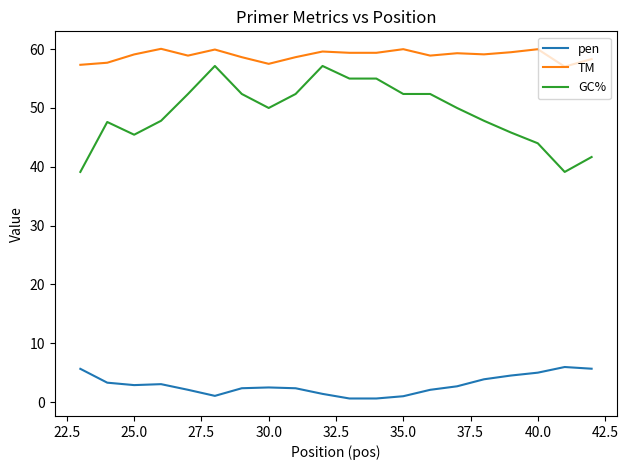

What is the difference between the maximum and minimum values in the pen series?

5.3